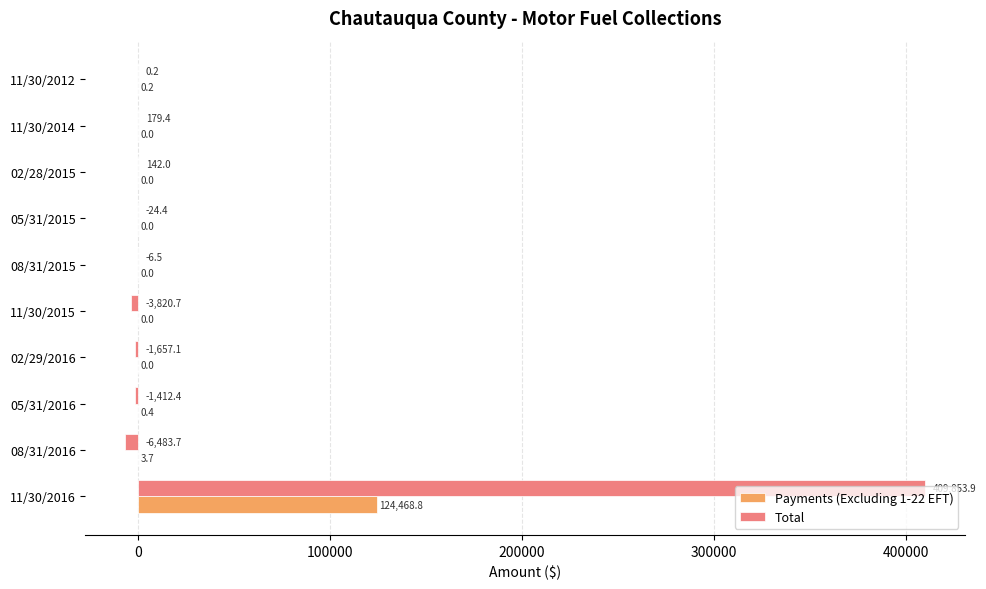

At which label is Total closest to 201685?

11/30/2014